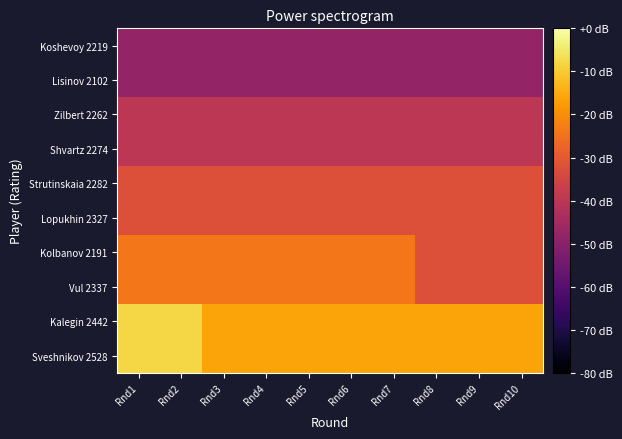

What is the smallest value displayed?

-48